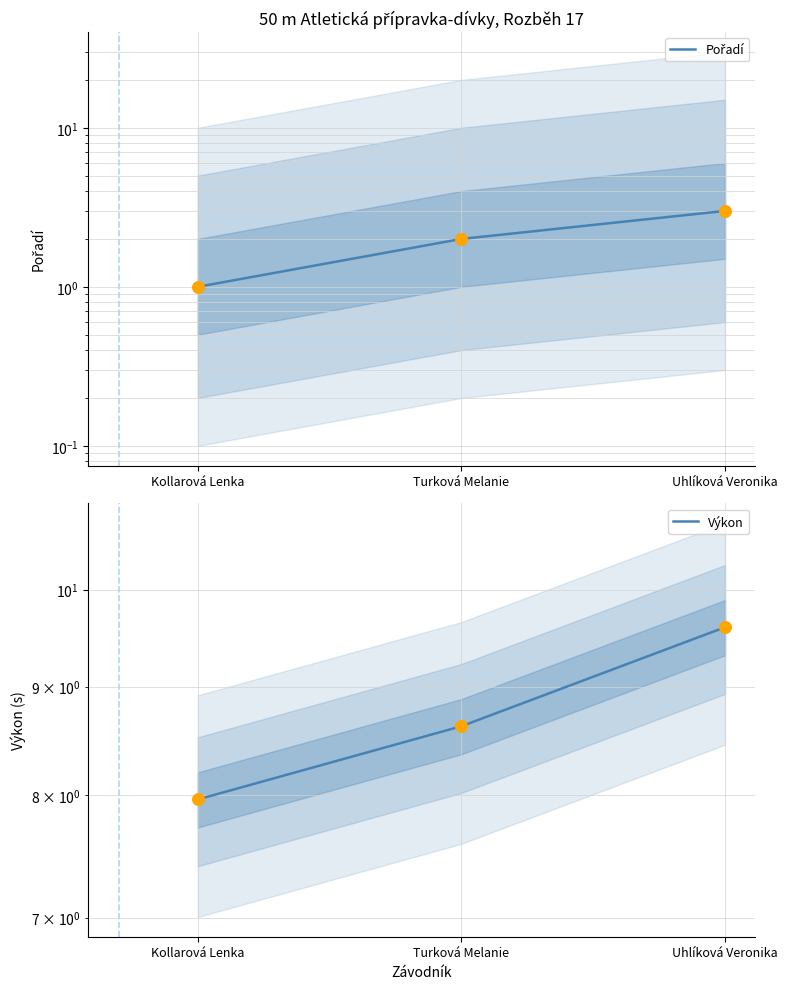

At how many categories does at least one series exceed 8?

2